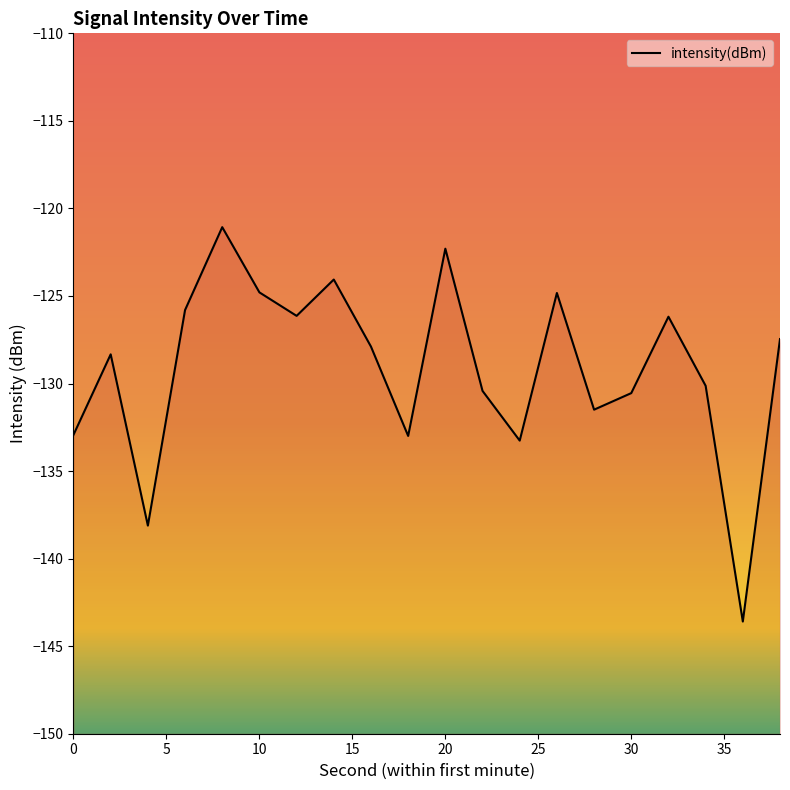

Reading right to left, what are all the values shown in this chart?

-127.5	-143.6	-130.1	-126.2	-130.5	-131.5	-124.8	-133.3	-130.4	-122.3	-133.0	-127.9	-124.1	-126.1	-124.8	-121.1	-125.8	-138.1	-128.3	-132.9